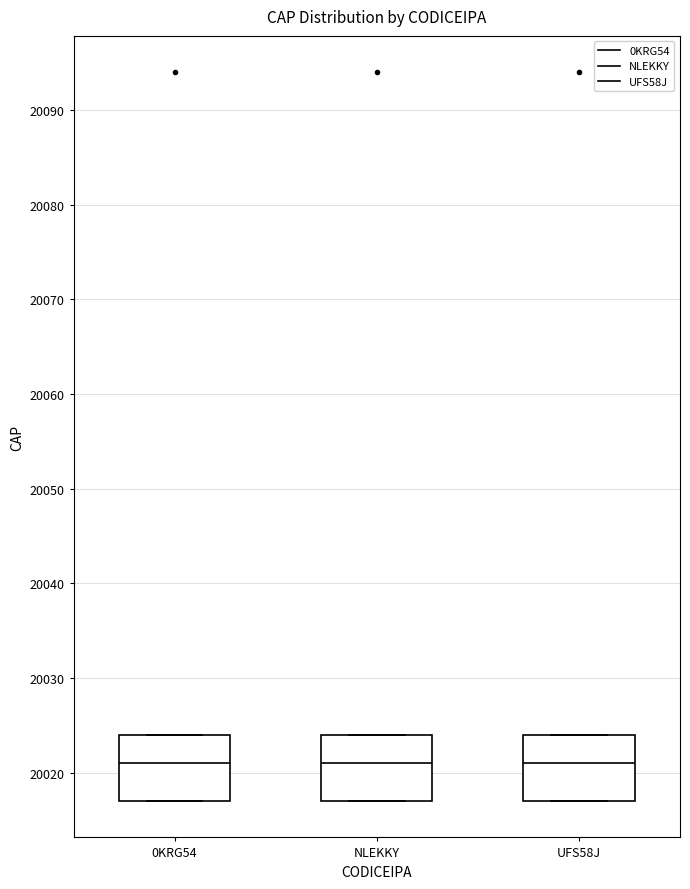

Where is the lower edge of the box for UFS58J on the y-axis? The values are not printed on the chart, so give them approximately, as read against the axis.

20017